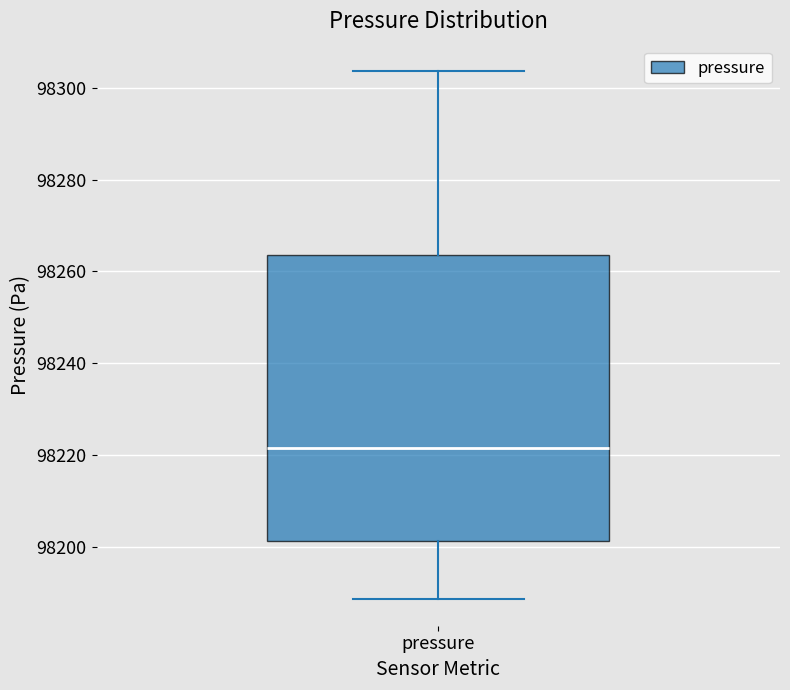

Transcribe this box plot: give where the median line is, the range the box spans, and where the two whiskers end, as read against the y-axis. The values are not printed on the chart, so give them approximately, as read against the axis.

median 98222, box 98202 to 98264, whiskers 98188 to 98304